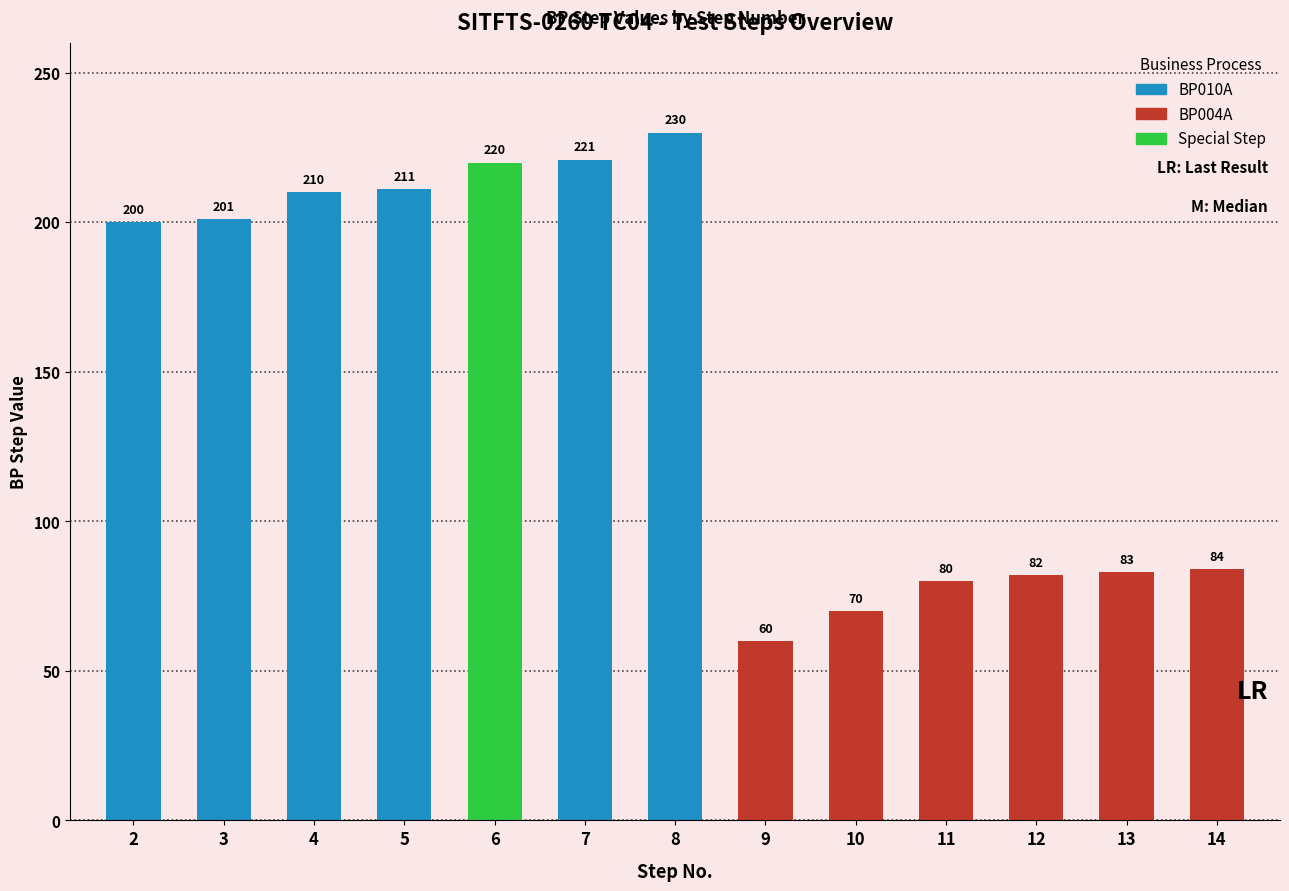

Reading left to right, what are all the values shown in this chart?

200	201	210	211	220	221	230	60	70	80	82	83	84